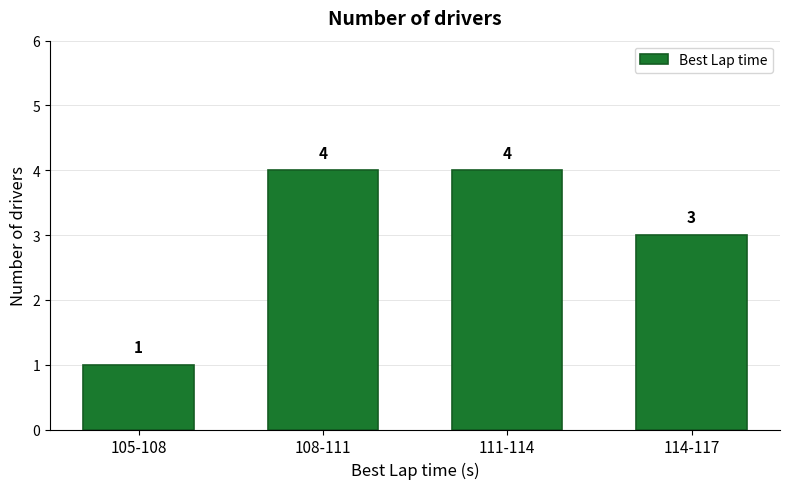

Reading right to left, transcribe all the data shown in this chart.

3	4	4	1